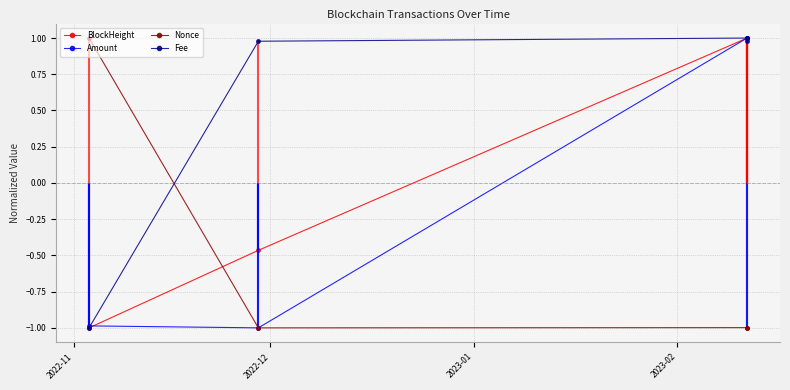

What is the value of the Nonce point at the 2nd from the left?

-1.0